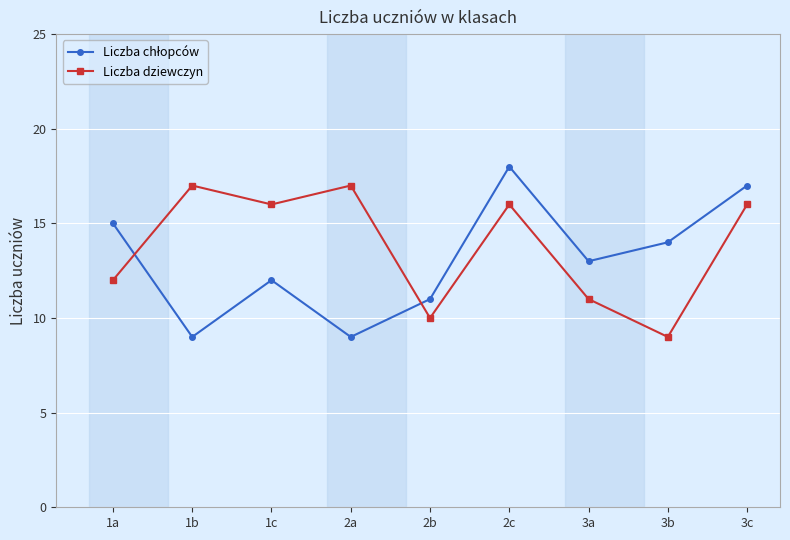

At which label does Liczba dziewczyn first exceed 16?

1b